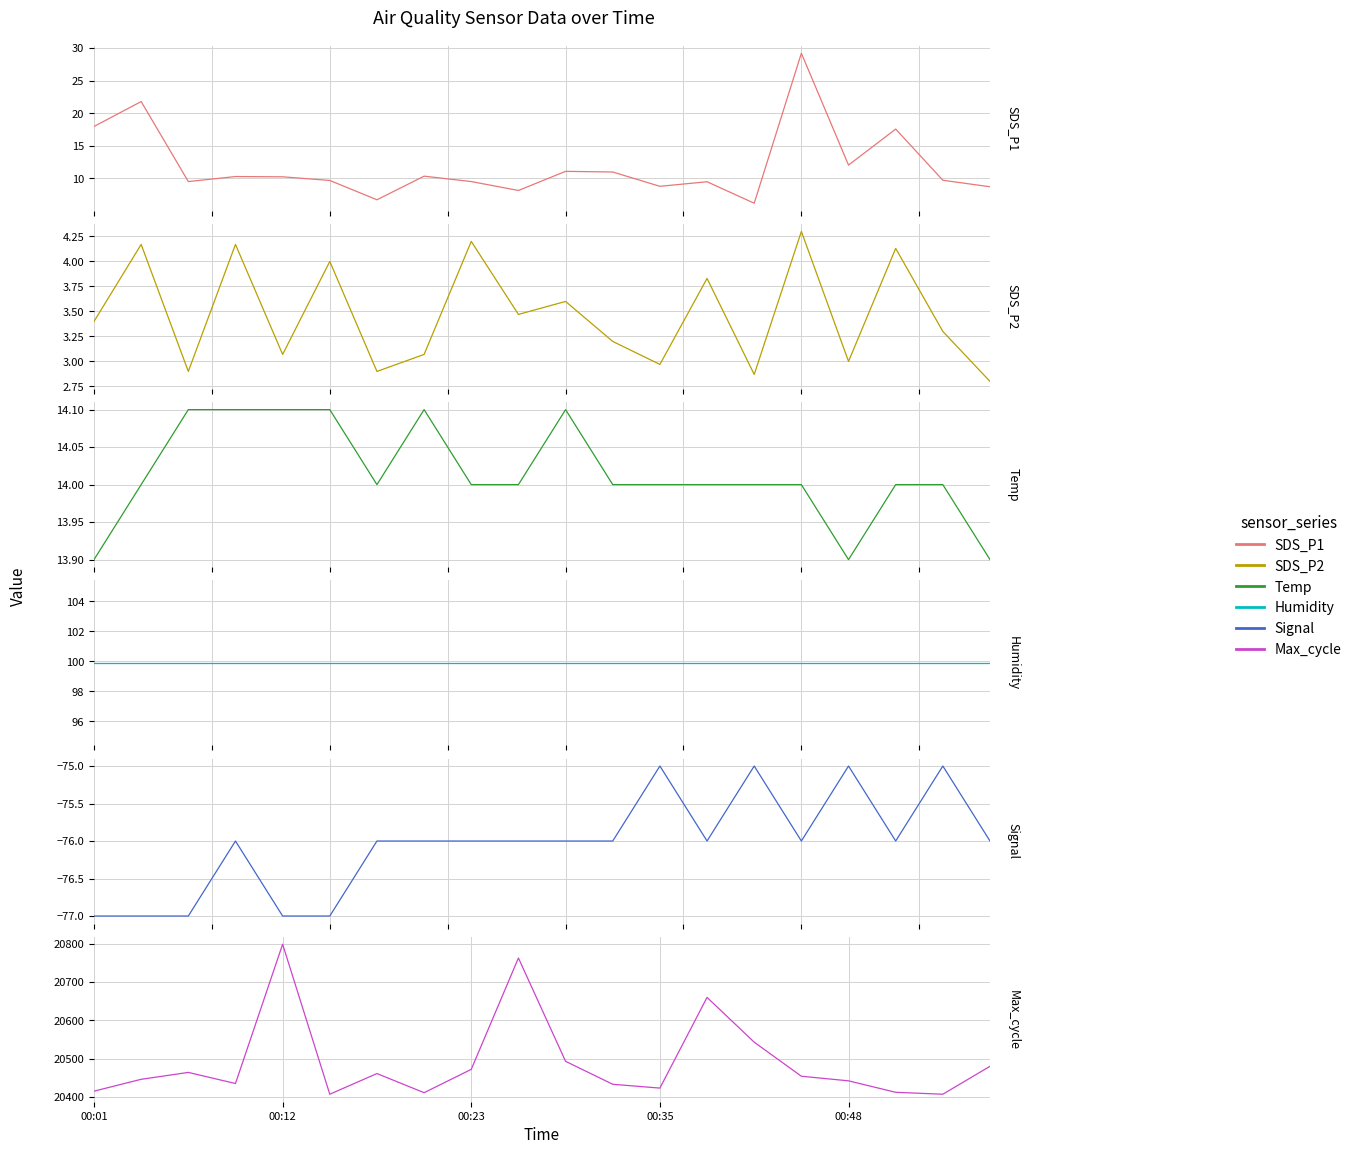

At how many categories does at least one series exceed 11880?

20